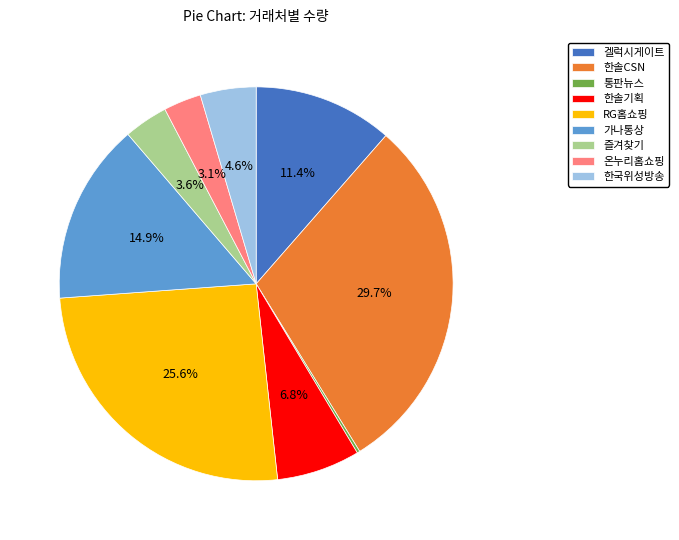

Which has a higher value, 즐겨찾기 or 가나통상?

가나통상